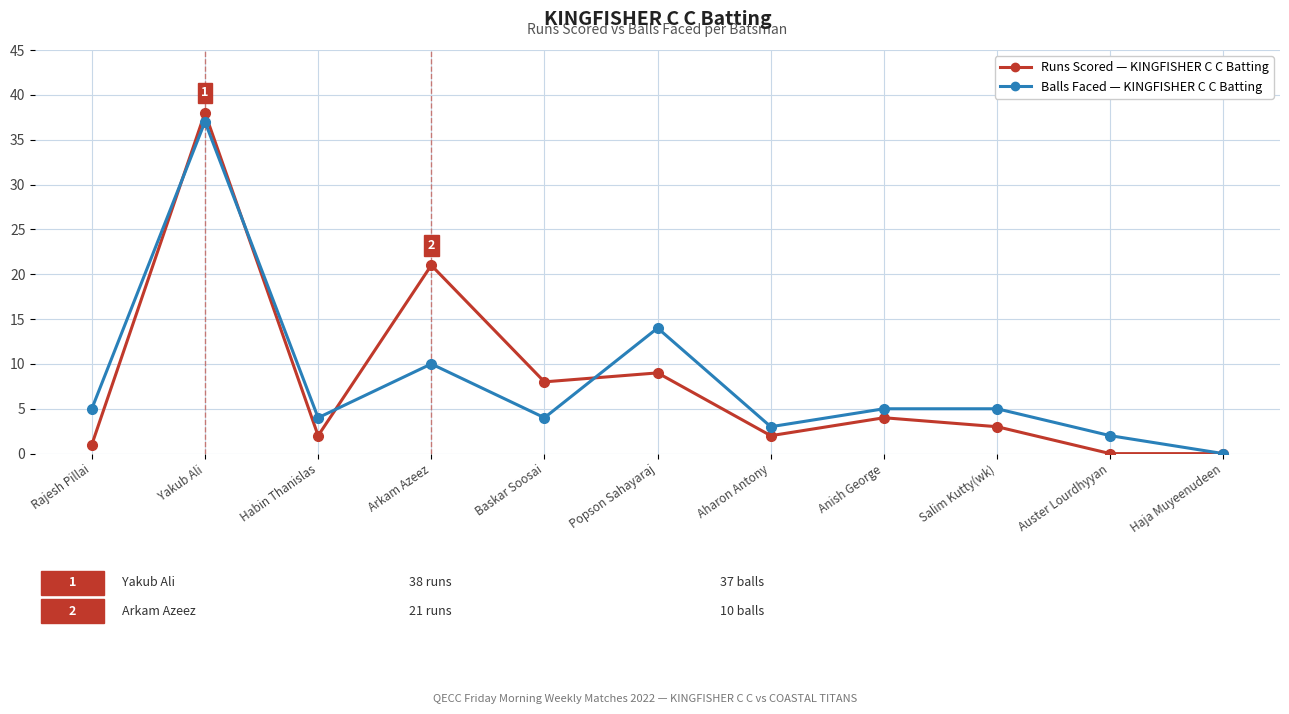

What is the spread (max minus min) of values at Arkam Azeez?

11